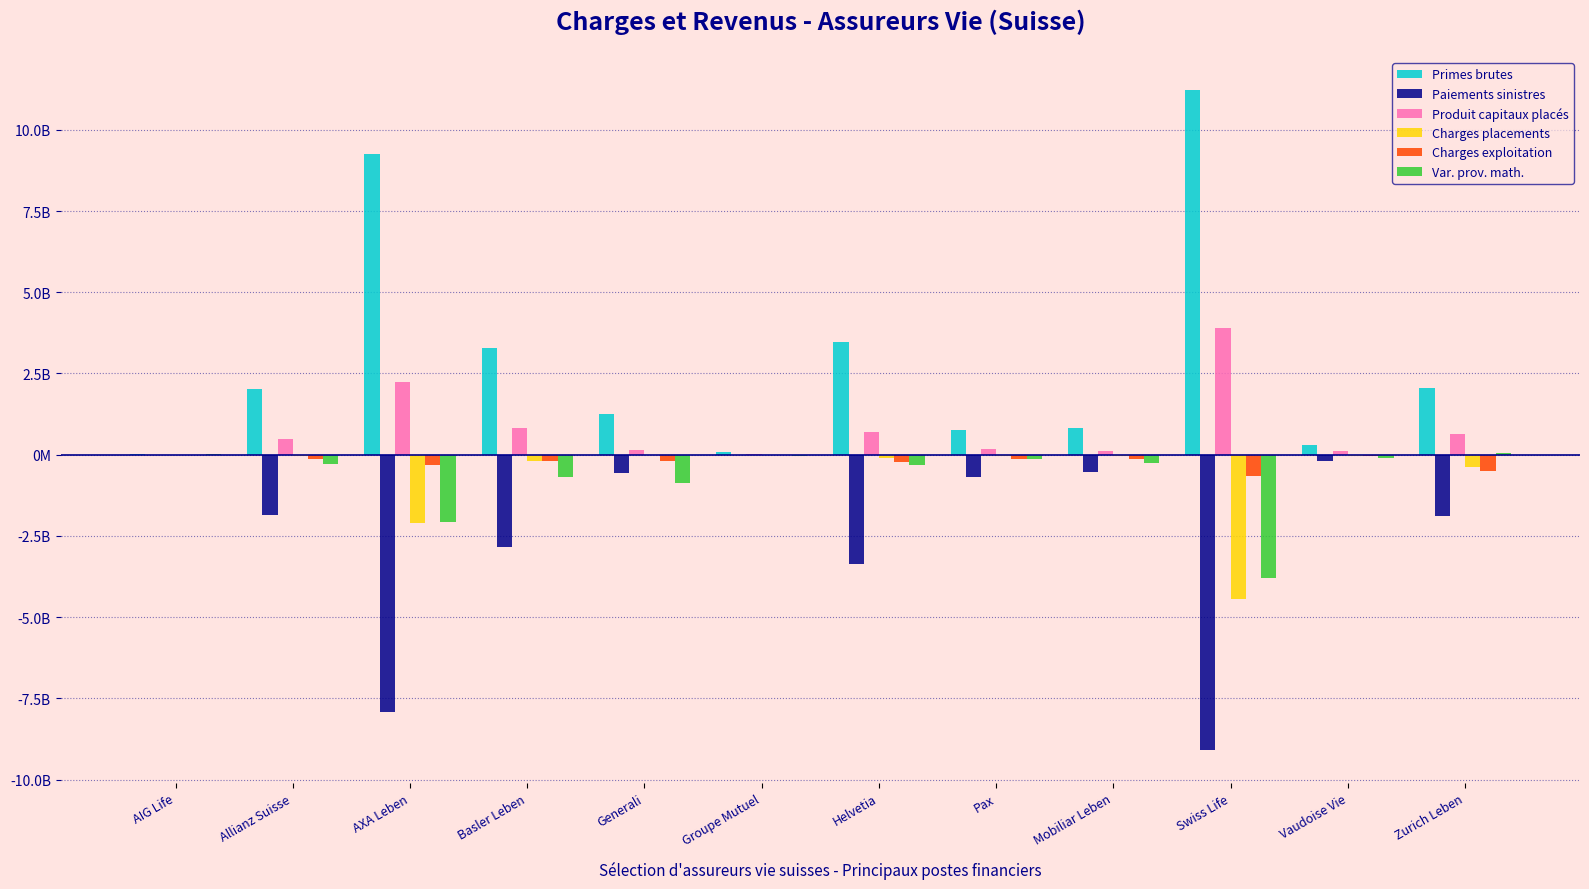

Which has a higher value, Generali or Basler Leben?

Basler Leben